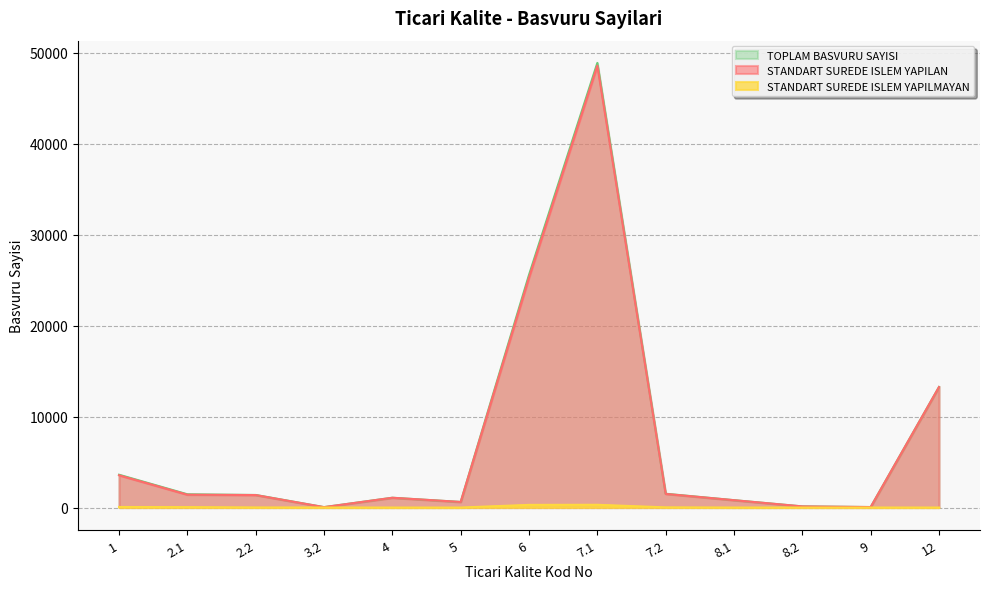

The STANDART SUREDE ISLEM YAPILAN series shows 33224 at 6. True or false?

False